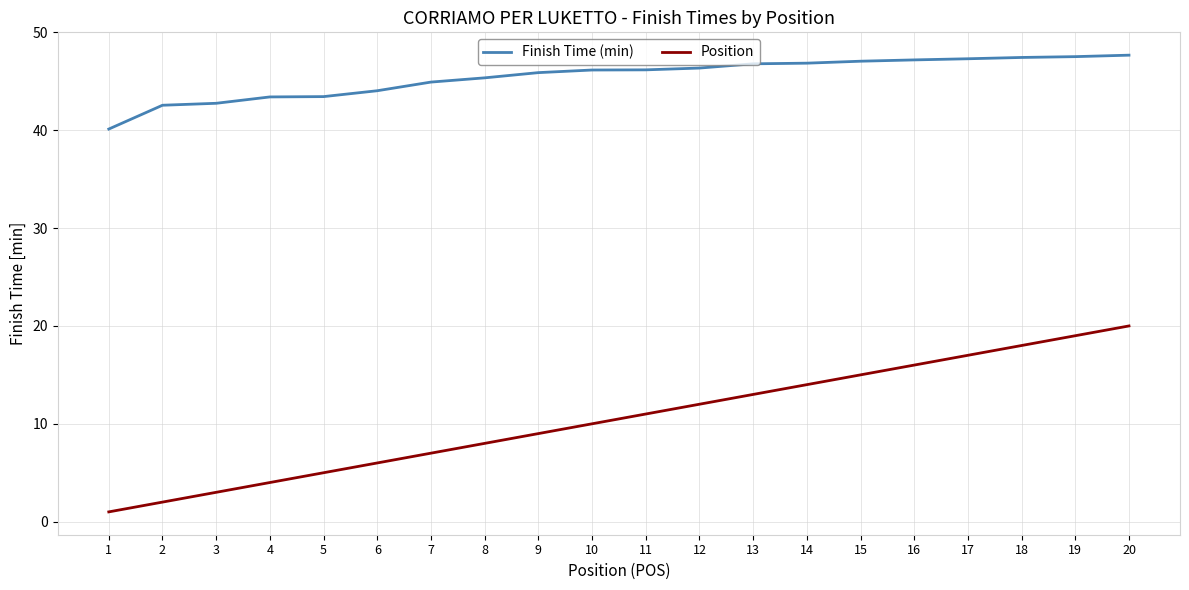

Between 4 and 6, which series saw the biggest shift?

Position